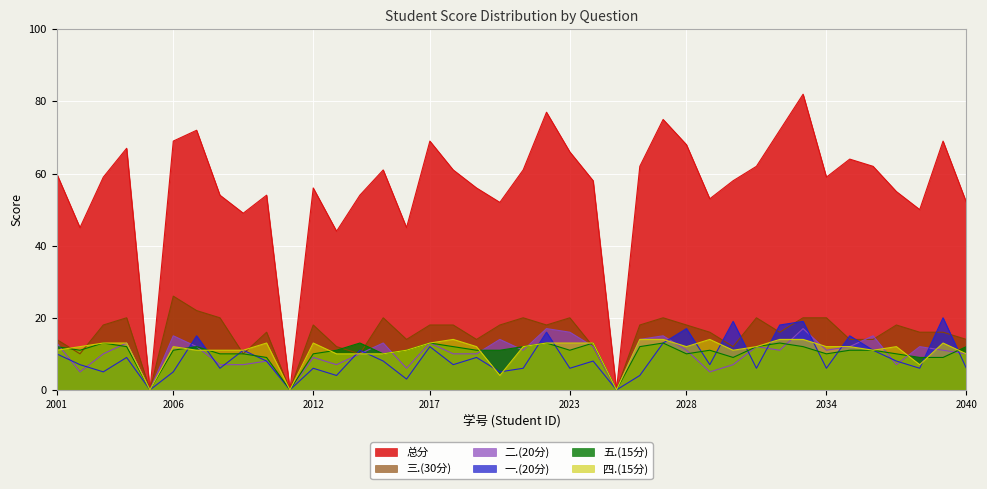

The 五.(15分) series shows 11 at 2022092002. True or false?

True